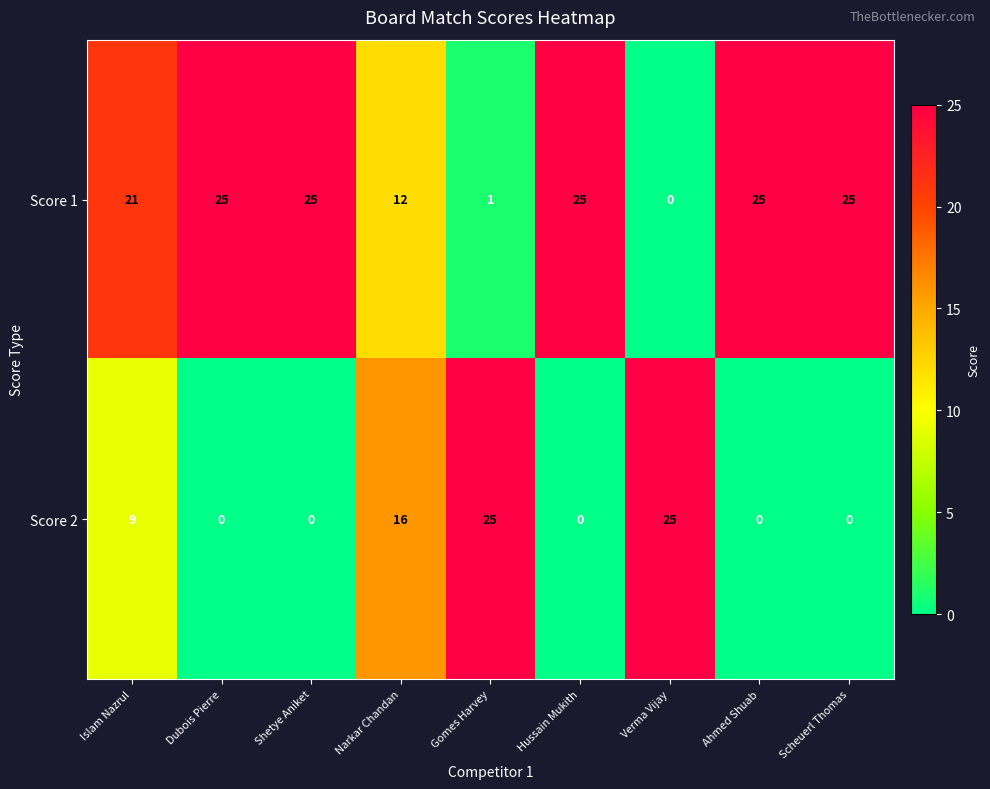

At how many categories does at least one series exceed 1?

9